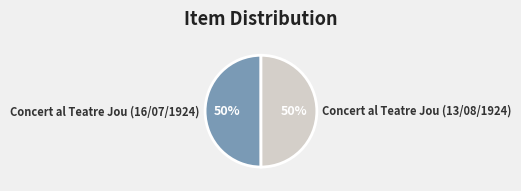

To the nearest percent, what portion does Concert al Teatre Jou (13/08/1924) represent?

50%